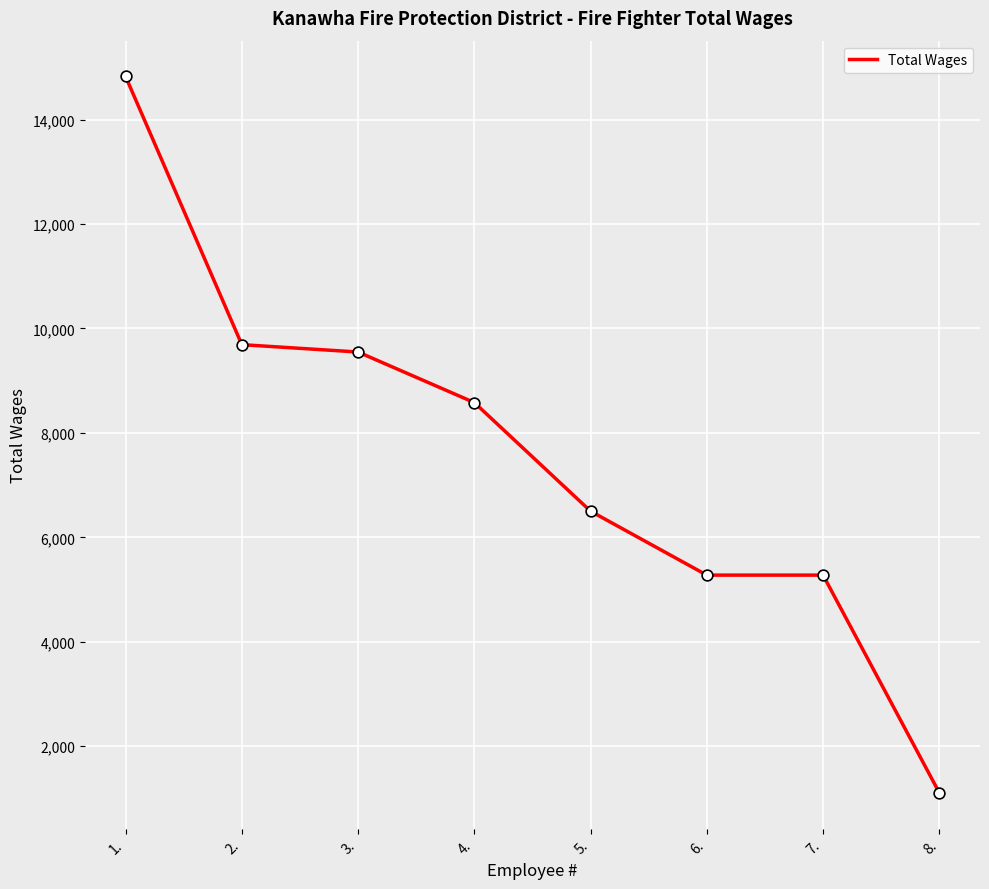

Which has a higher value, 6. or 4.?

4.